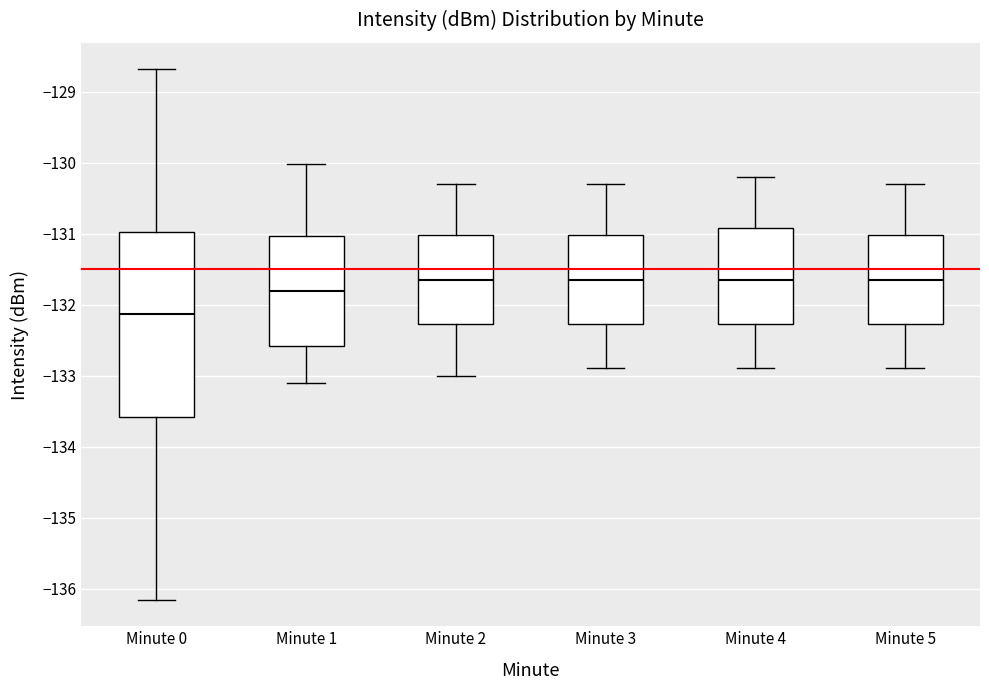

Which box is the tallest, from its lower edge to its upper edge?

Minute 0